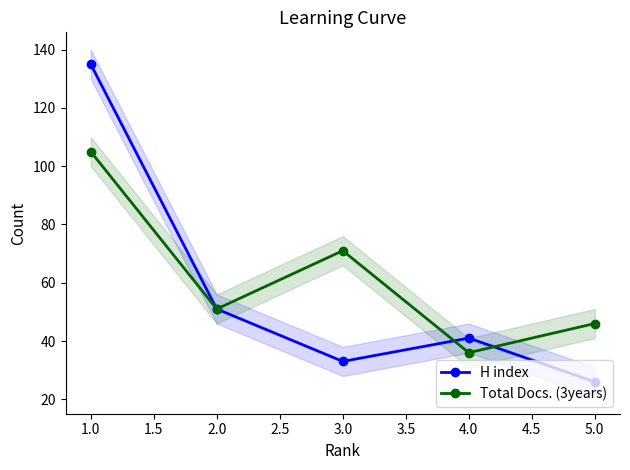

At which label is Total Docs. (3years) closest to 70?

3.0